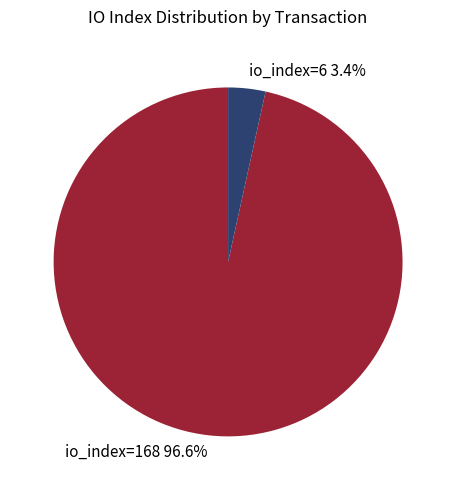

To the nearest percent, what percentage of the pie is io_index=168?

97%